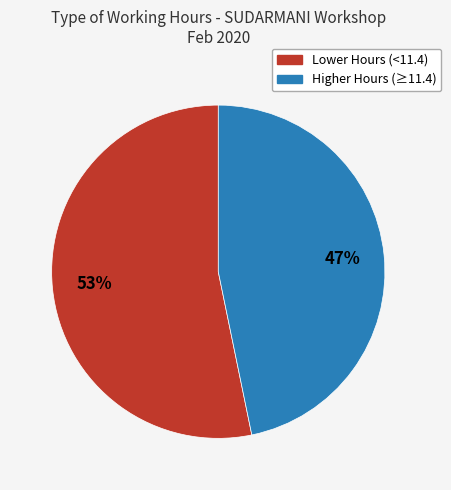

Is there a majority slice in this chart?

Yes